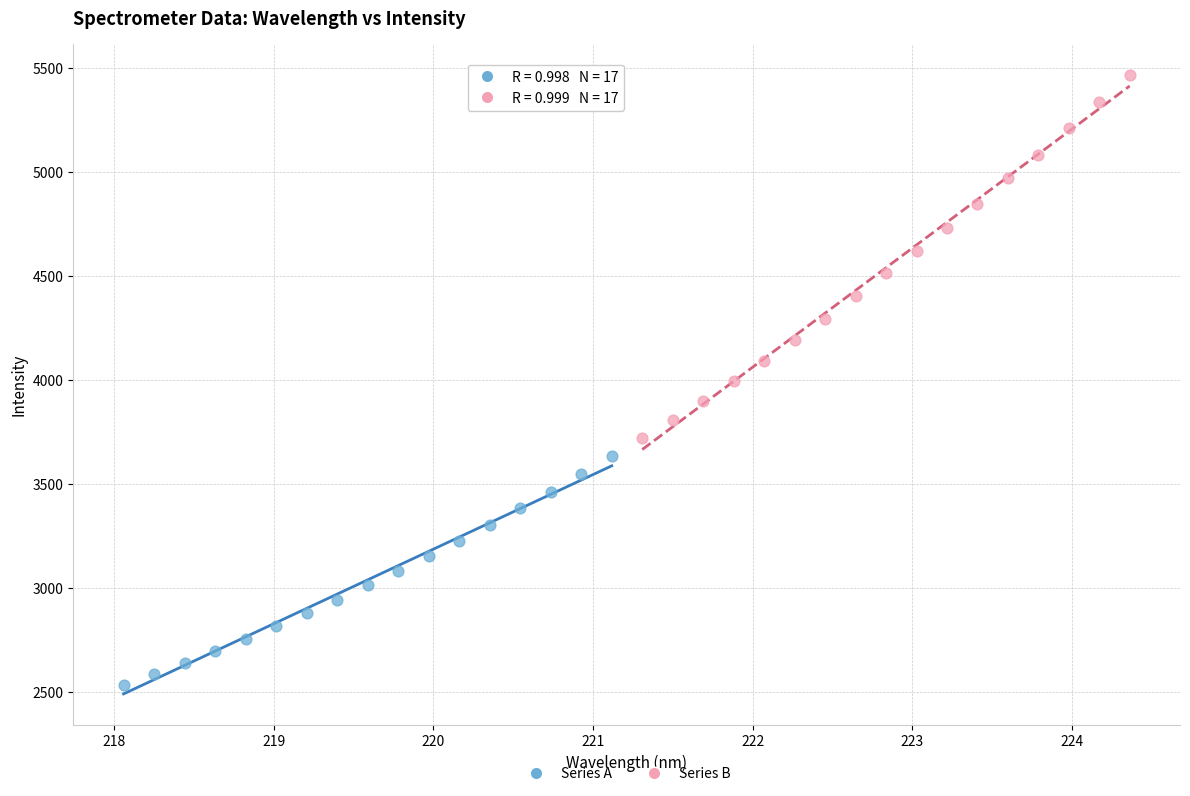

Which series contains the highest Y value?

Series B